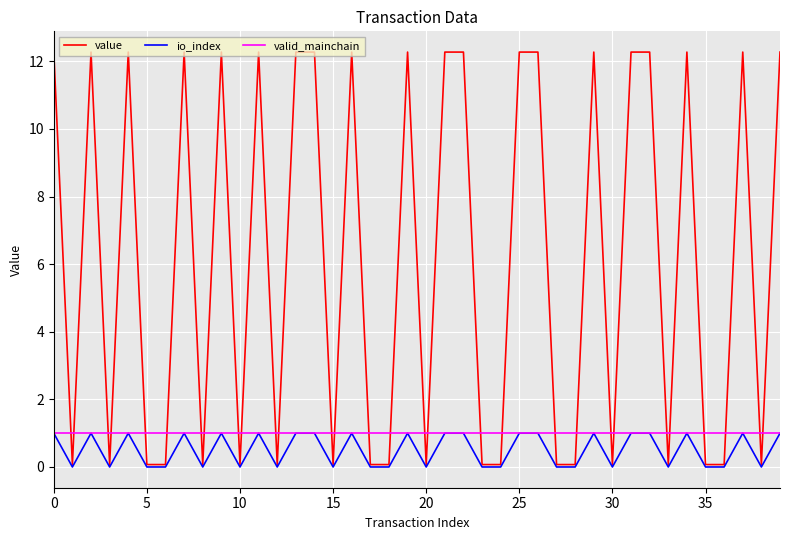

Which series has the largest range (max minus min)?

value